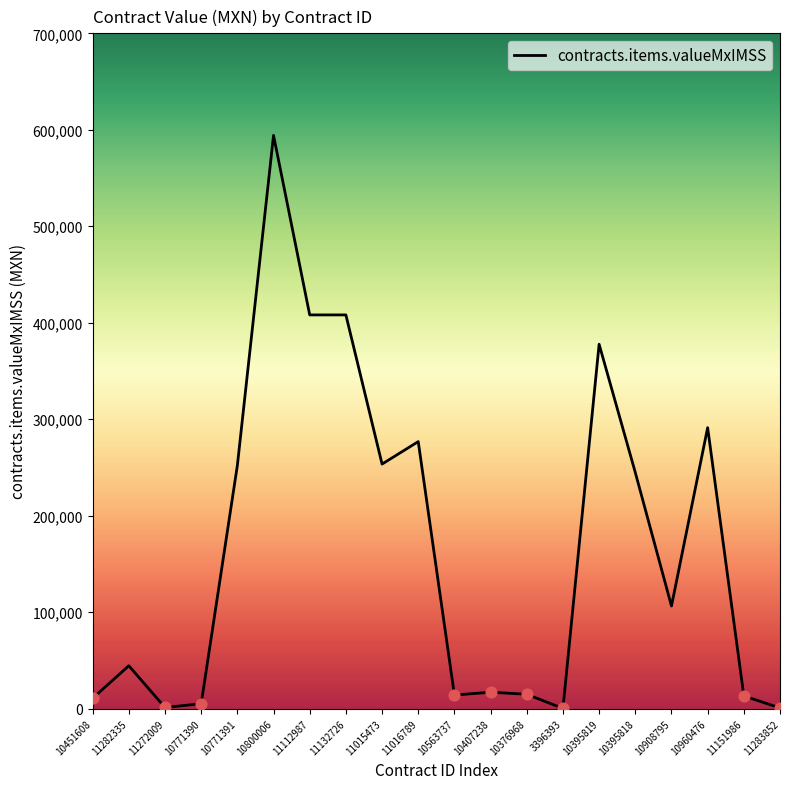

Which has a higher value, 11015473 or 11112987?

11112987